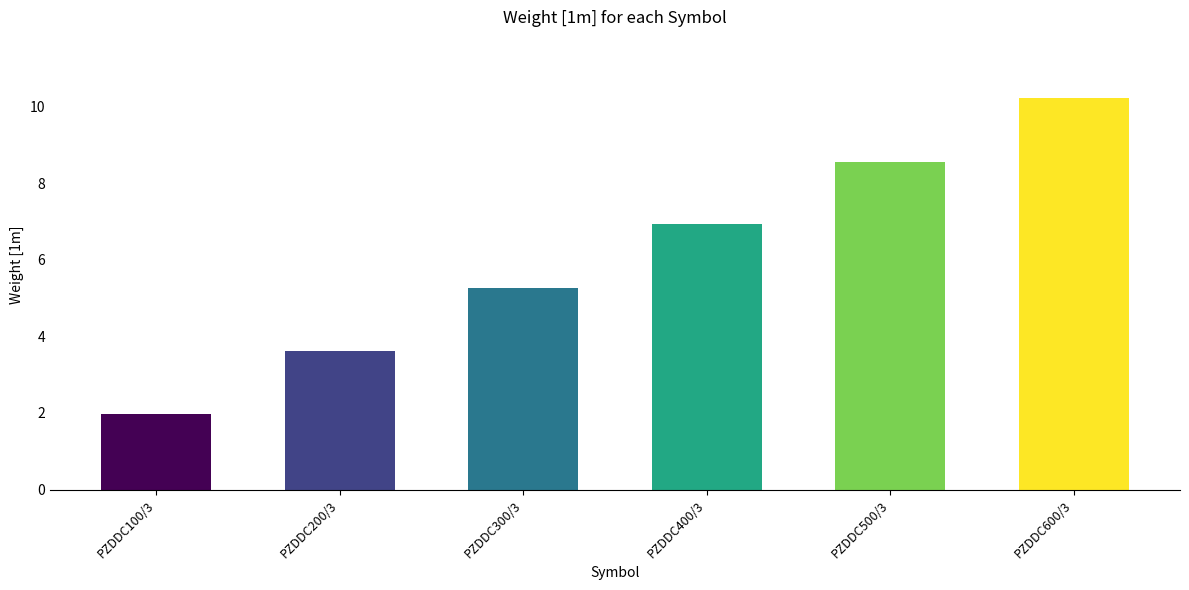

What is the sum of the values at PZDDC100/3 and PZDDC300/3?

7.2